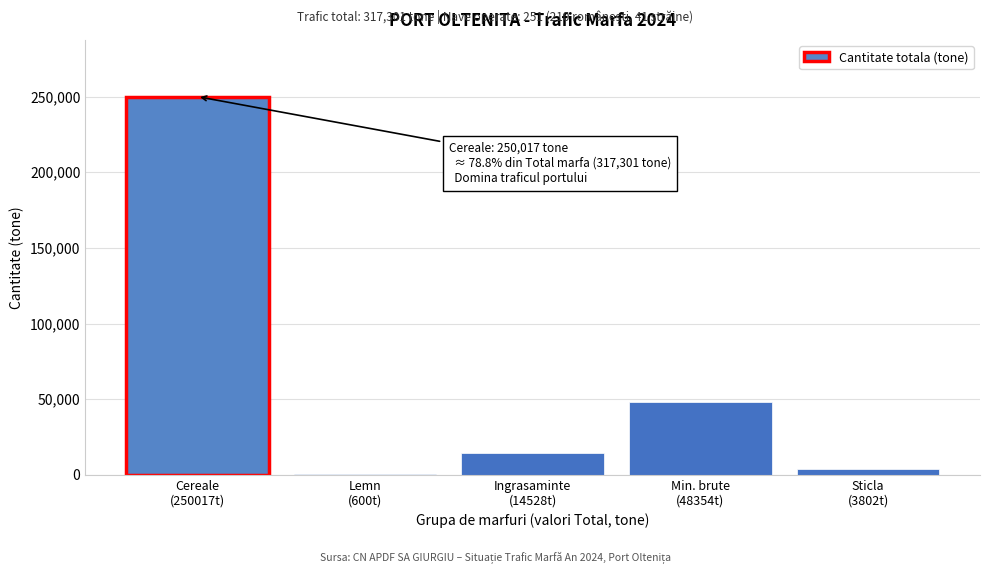

What is the sum of all values?

317301